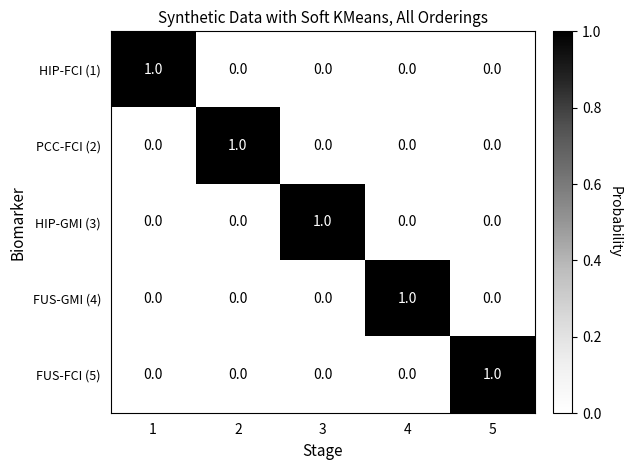

Is it true that HIP-GMI (3) equals 1 at 3?

True